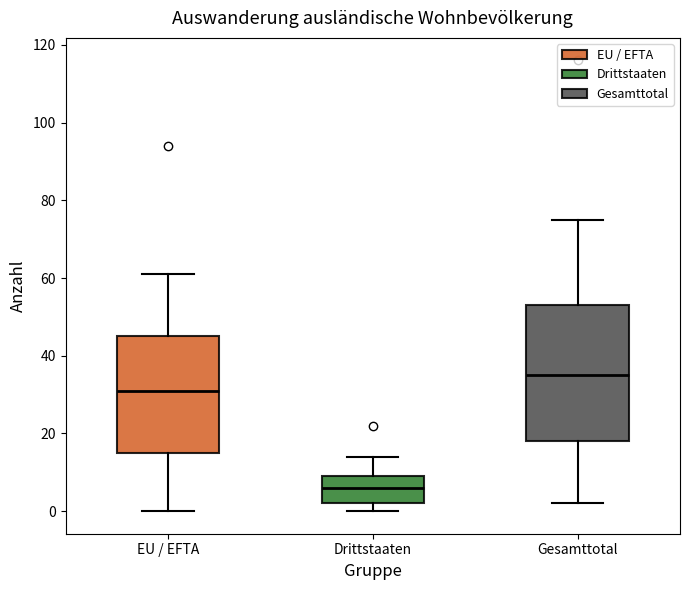

Reading left to right, transcribe this box plot: for each box, give where its median line is, the range the box spans, and where its two whiskers end, as read against the y-axis. The values are not printed on the chart, so give them approximately, as read against the axis.

EU / EFTA: median 32, box 16 to 46, whiskers 0 to 62
Drittstaaten: median 6, box 2 to 10, whiskers 0 to 14
Gesamttotal: median 36, box 18 to 54, whiskers 2 to 76